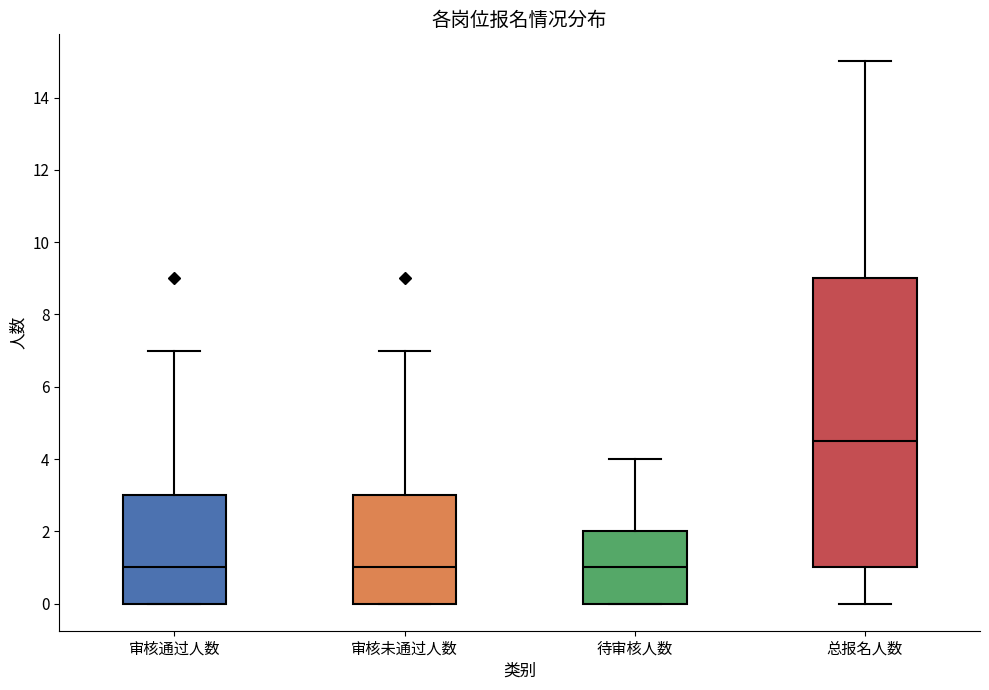

Reading left to right, transcribe this box plot: for each box, give where its median line is, the range the box spans, and where its two whiskers end, as read against the y-axis. The values are not printed on the chart, so give them approximately, as read against the axis.

审核通过人数: median 1.0, box 0.0 to 3.0, whiskers 0.0 to 7.0
审核未通过人数: median 1.0, box 0.0 to 3.0, whiskers 0.0 to 7.0
待审核人数: median 1.0, box 0.0 to 2.0, whiskers 0.0 to 4.0
总报名人数: median 4.6, box 1.0 to 9.0, whiskers 0.0 to 15.0